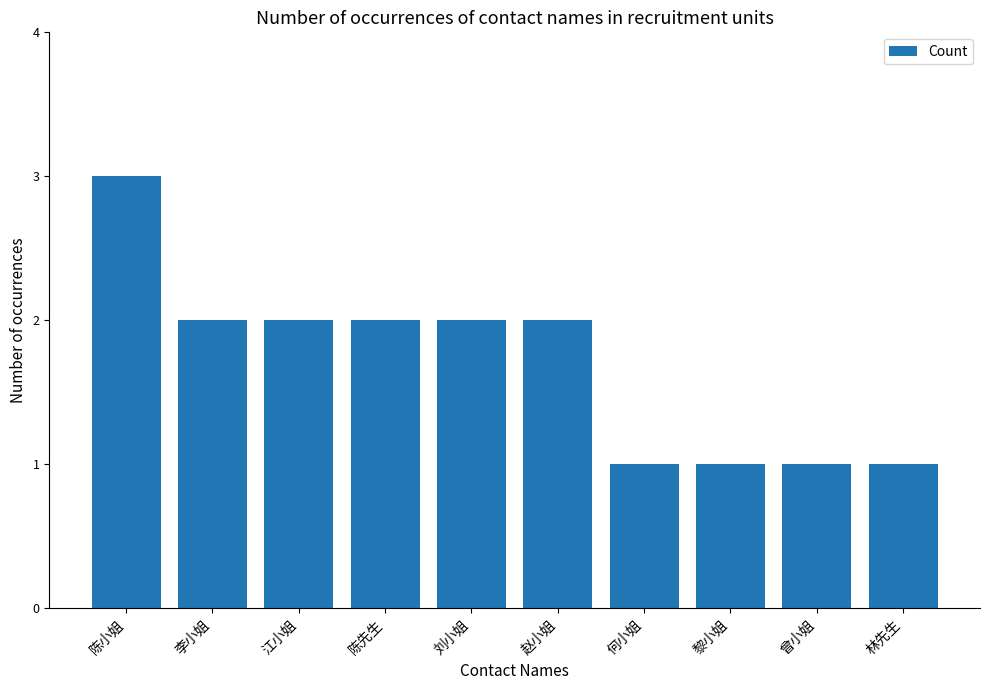

How many data points are less than 2?

4